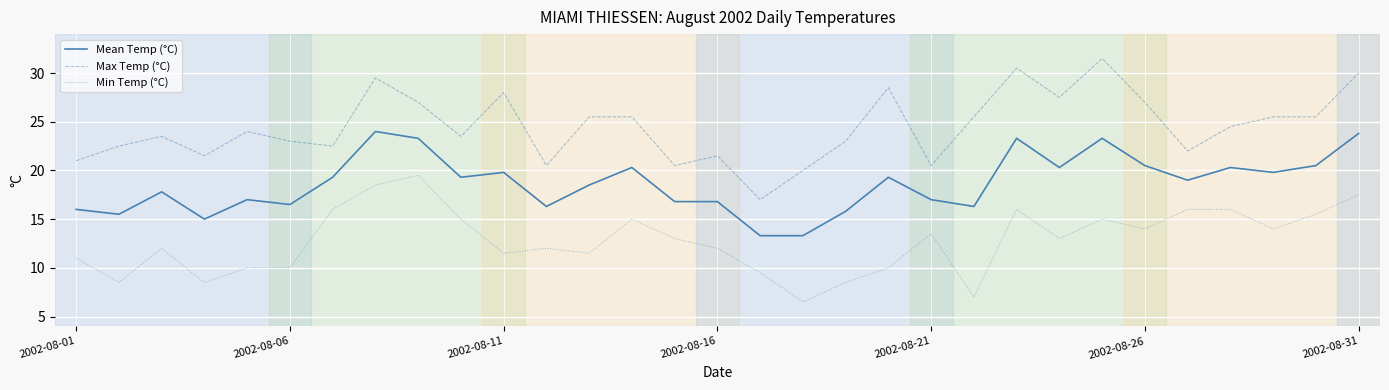

Which series has the largest total across all categories?

Max Temp (°C)